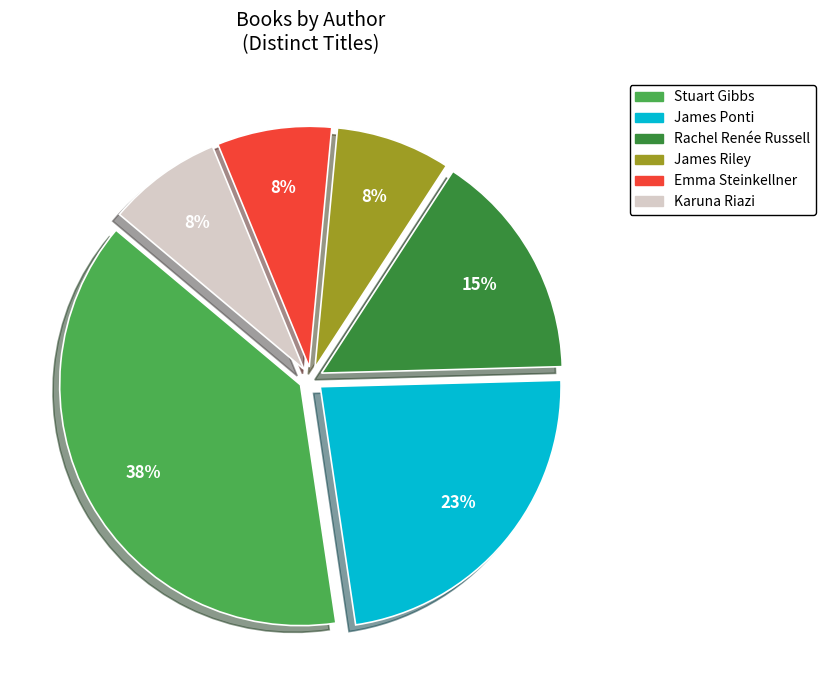

Is there any slice that represents more than half of the pie?

No